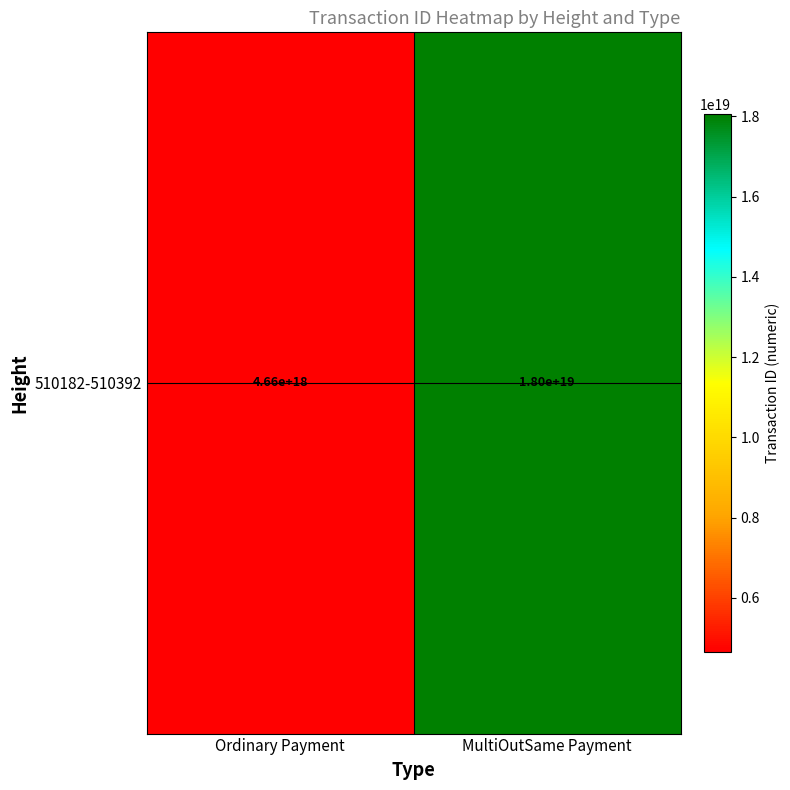

Where is the data nearest to the value 11353650755065366528?

Ordinary Payment